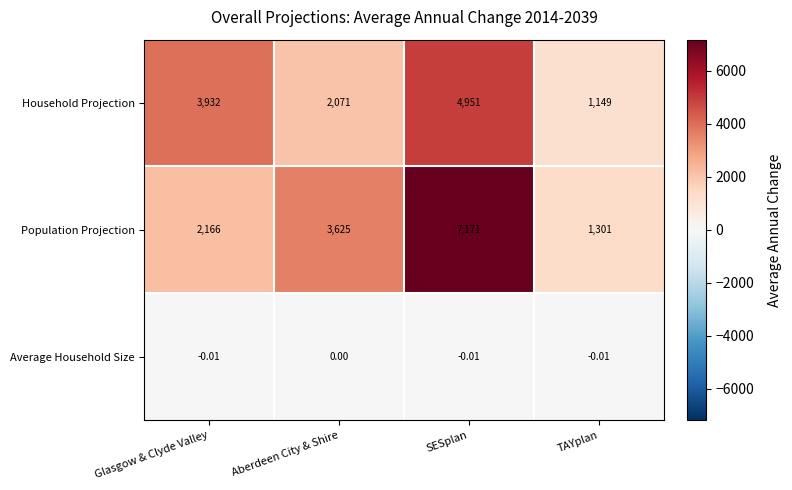

At Glasgow & Clyde Valley, list the series in order from smallest to largest.

Average Household Size, Population Projection, Household Projection